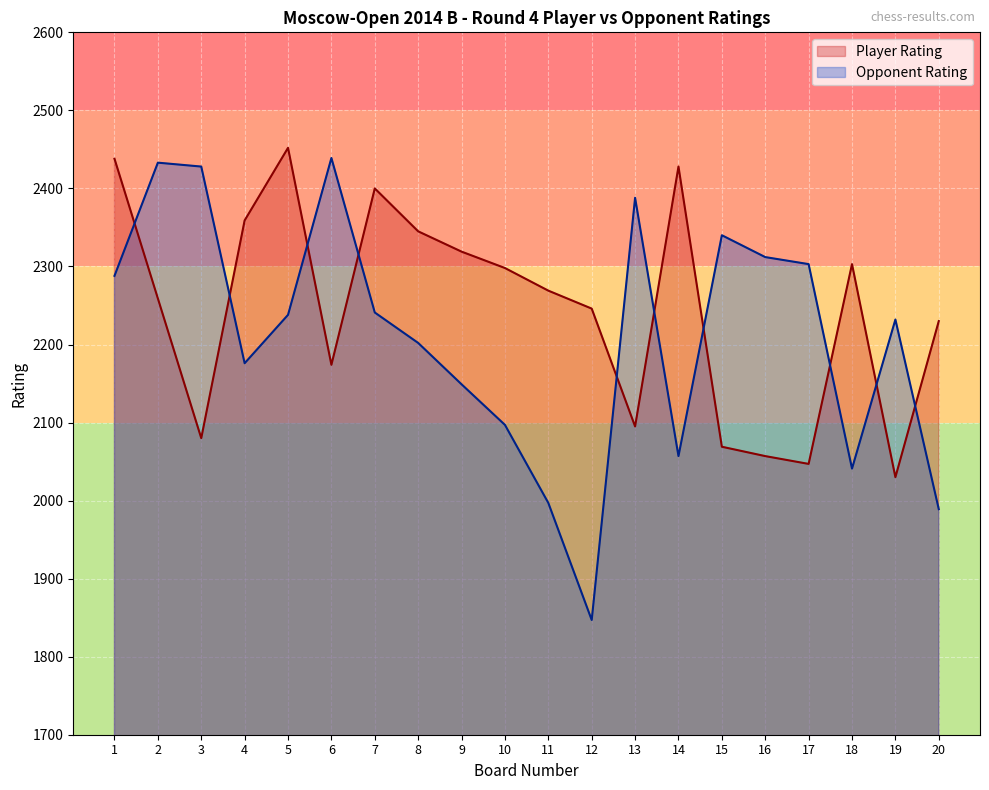

At which label does Player Rating first exceed 2269?

1